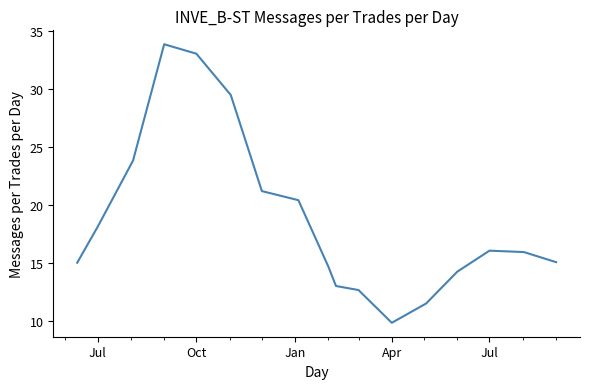

What is the difference between the maximum and minimum values?

24.0